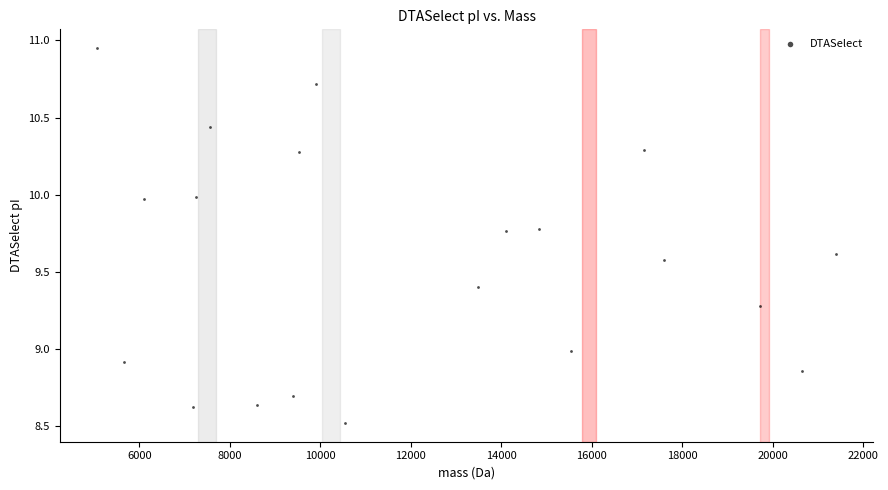

What is the range of X values (max minus min)?

16348.6